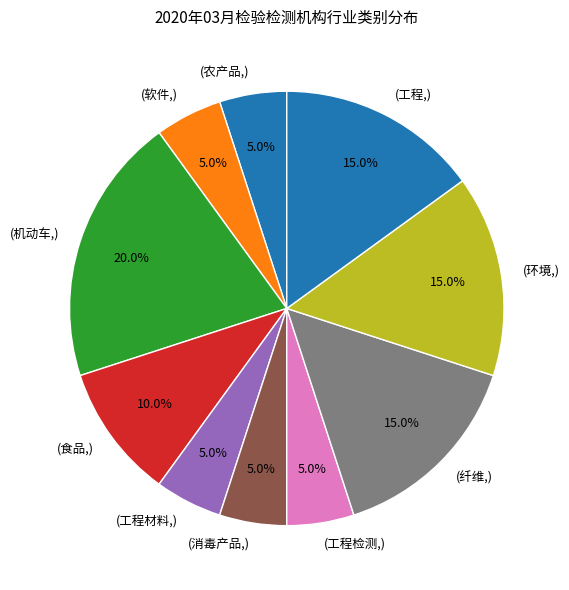

To the nearest percent, what is the difference between the largest and smallest slice percentages?

15%